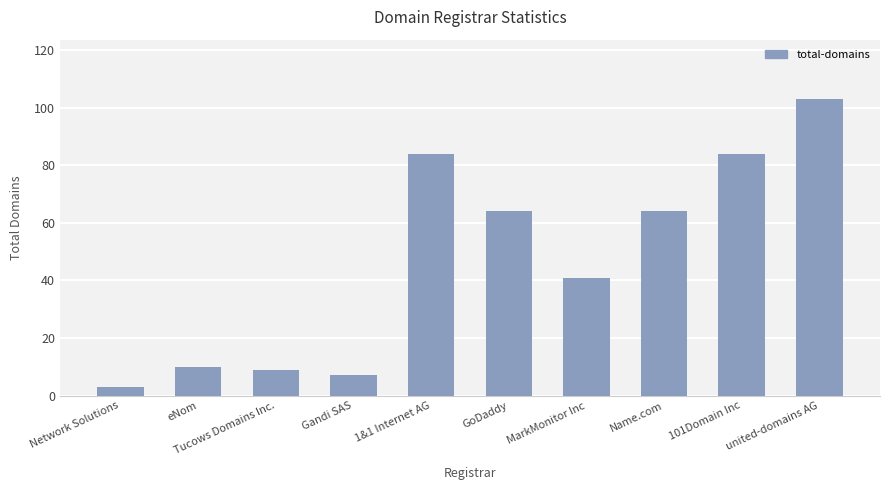

How many bars are there in total?

10